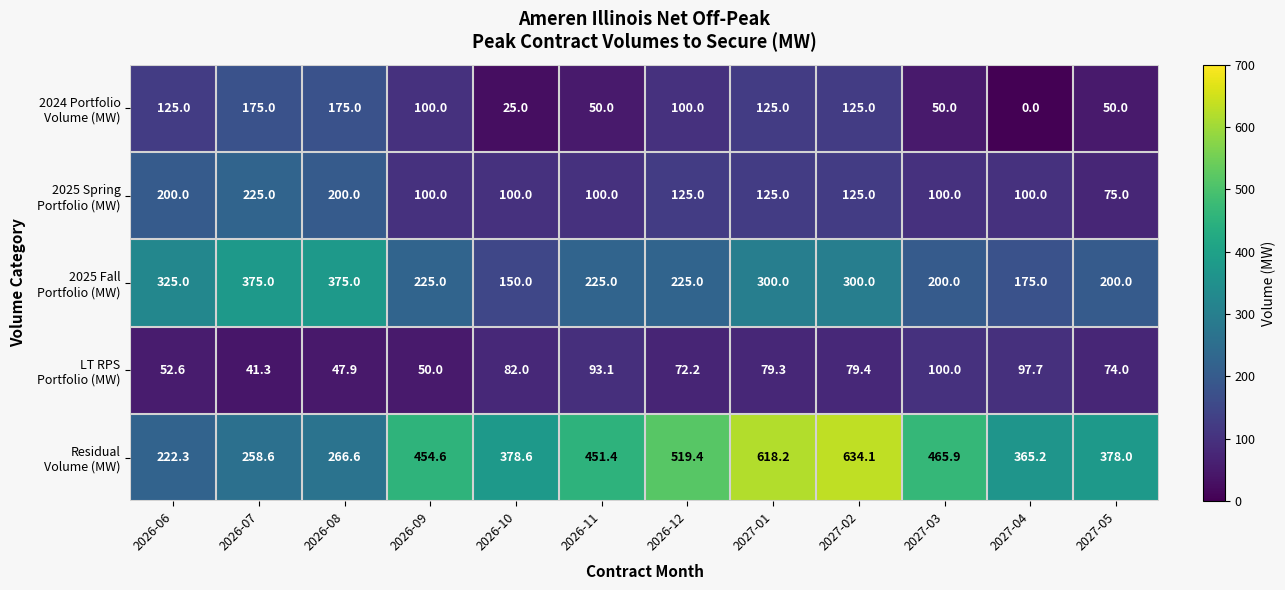

What is the difference between the highest and lowest values at 2026-10?

353.6